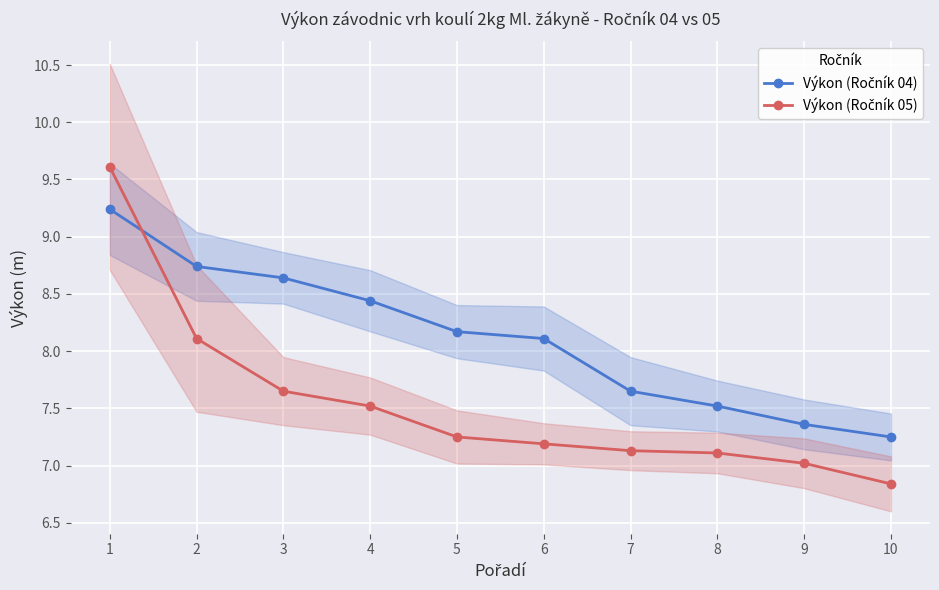

How many lines are shown in the chart?

2